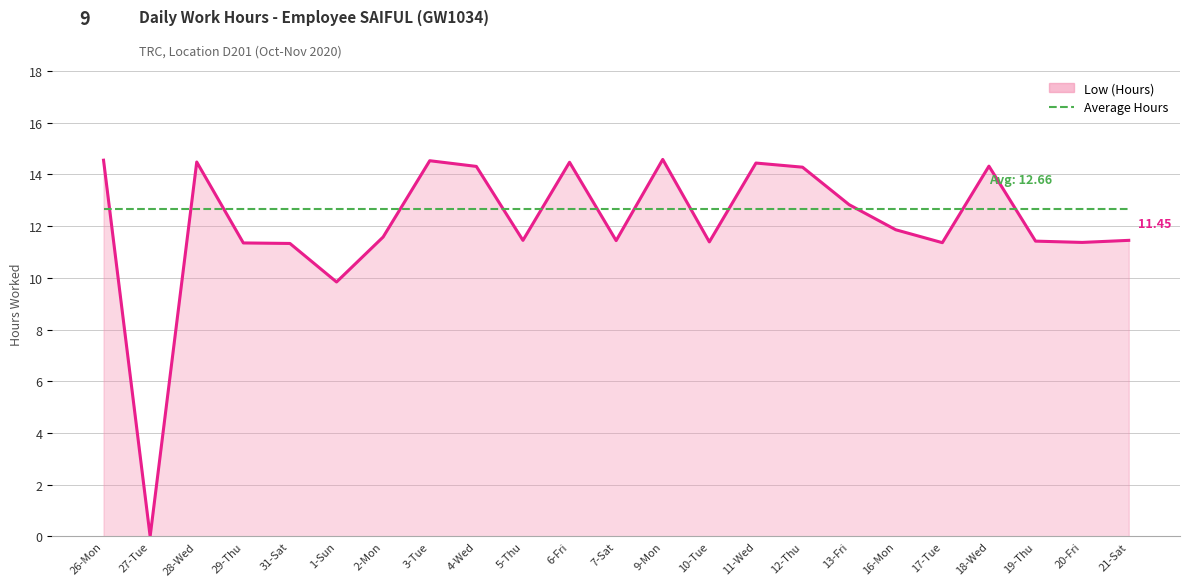

At which category does the chart reach its peak across all series?

9-Mon